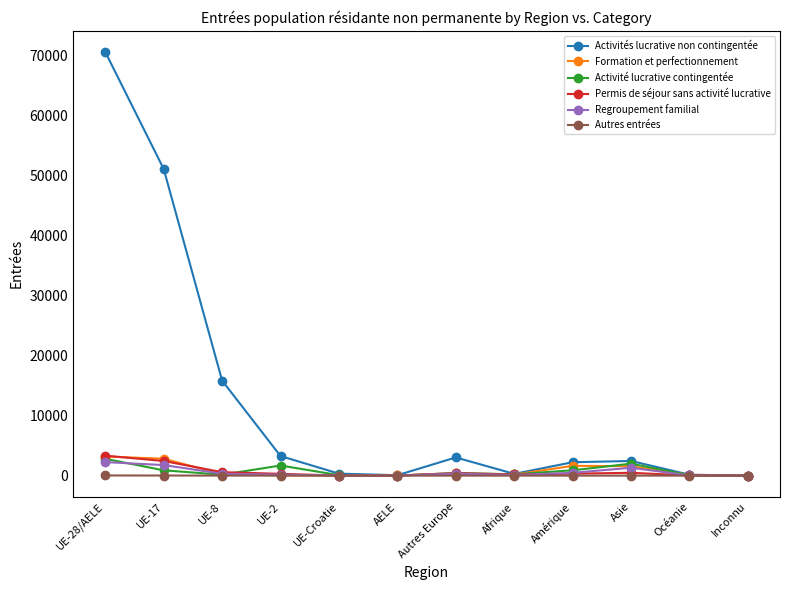

At which category does Activités lucrative non contingentée reach its first local peak?

Autres Europe